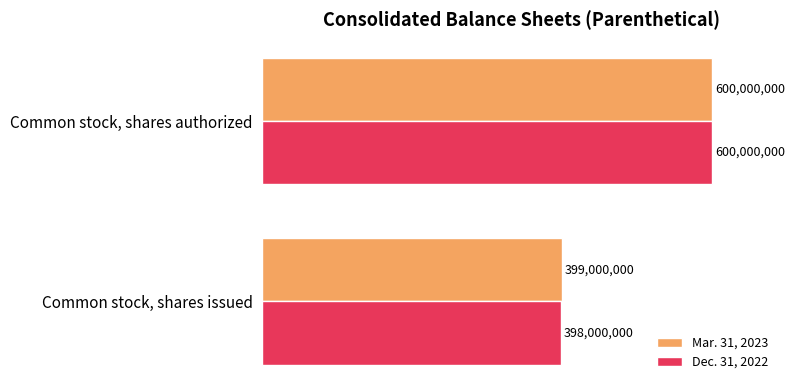

What is the value of the Dec. 31, 2022 bar at the 1st from the left?

398000000